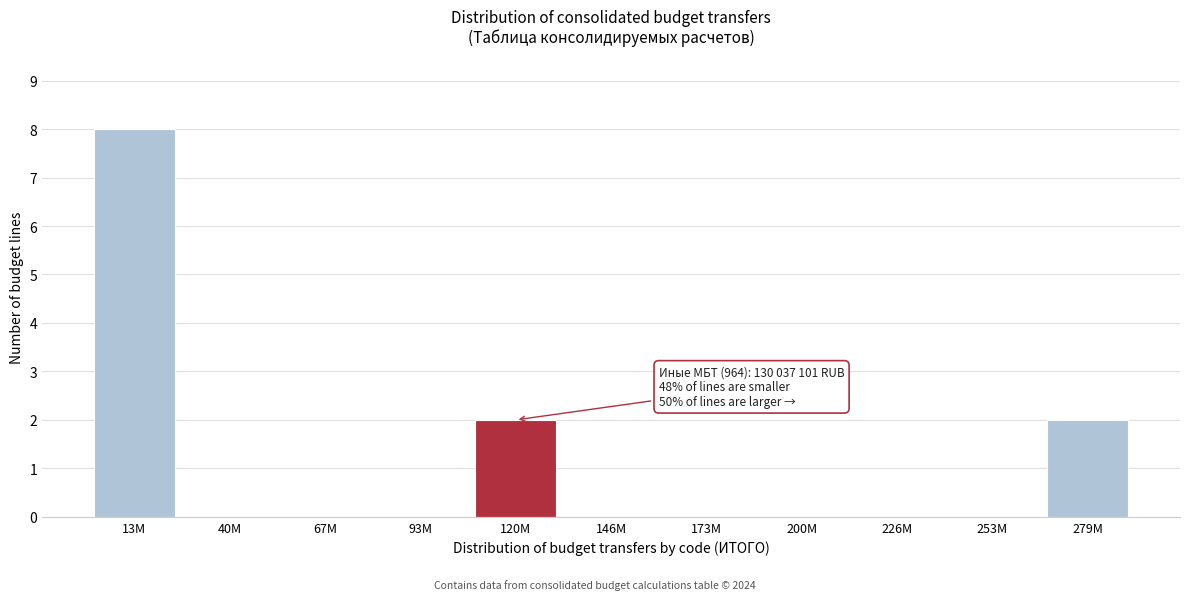

Reading right to left, list all the values displayed in this chart.

279M=2	253M=0	226M=0	200M=0	173M=0	146M=0	120M=2	93M=0	67M=0	40M=0	13M=8